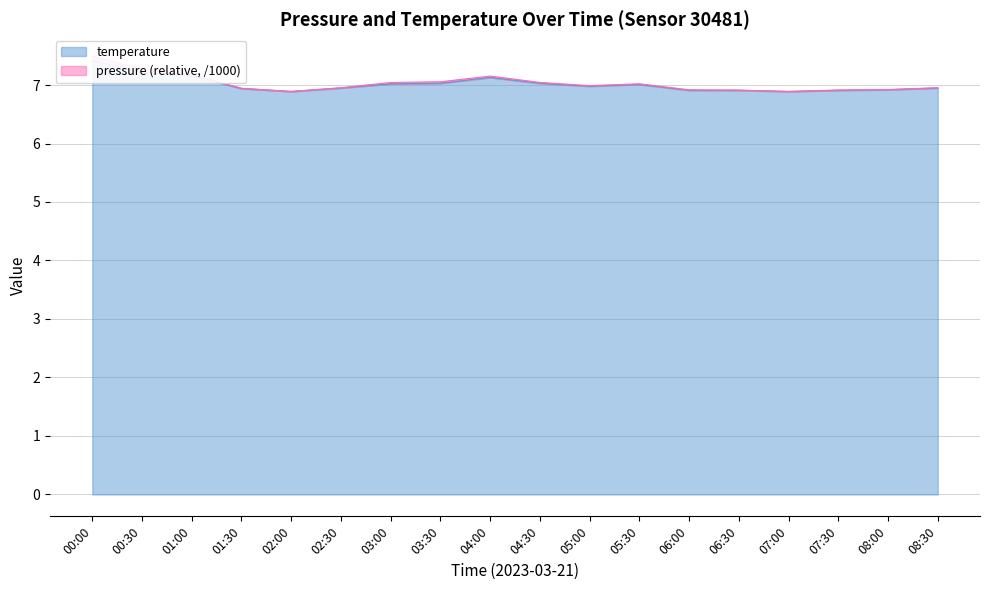

Reading left to right, what are all the values shown in this chart?

7.4	7.2	7.2	6.9	6.9	7.0	7.0	7.0	7.1	7.0	7.0	7.0	6.9	6.9	6.9	6.9	6.9	7.0